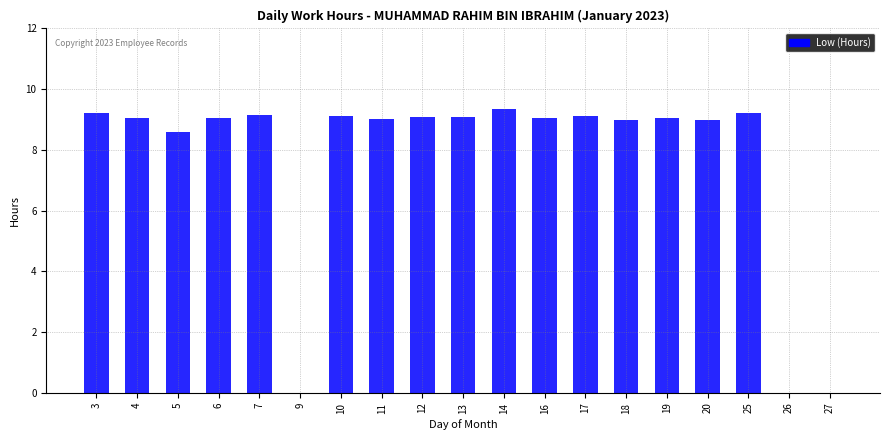

Is it true that the value at 18 is 9.0?

True